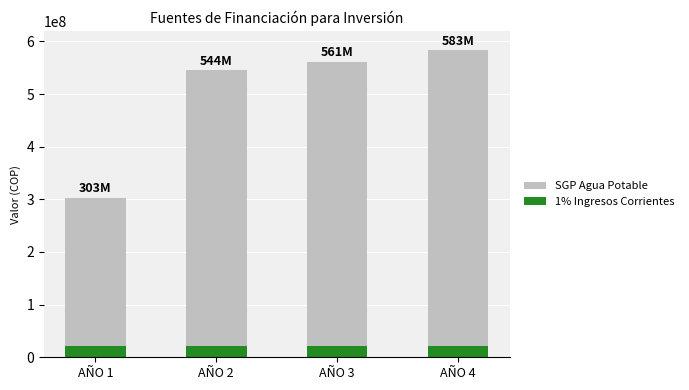

What is the total value across all series at AÑO 3?

561394969